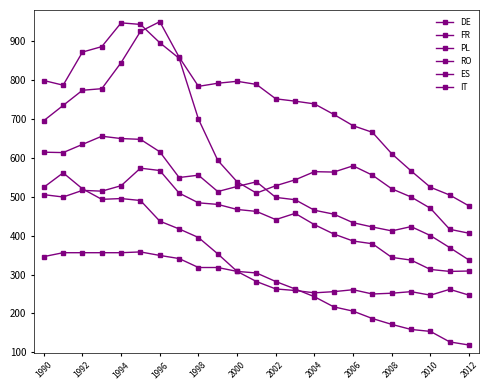

At which label does RO first exceed 564?

1990